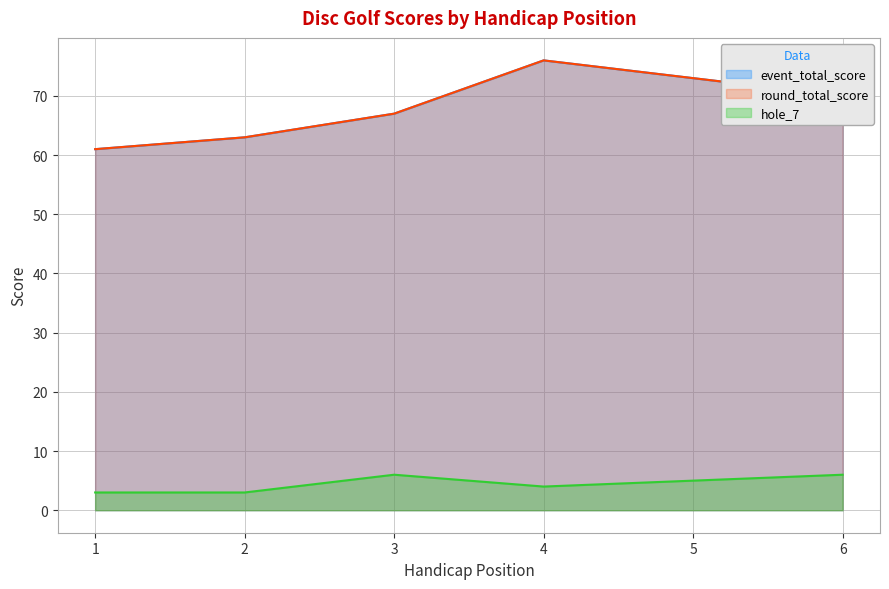

List the series in order of their peak value, highest first.

event_total_score, round_total_score, hole_7